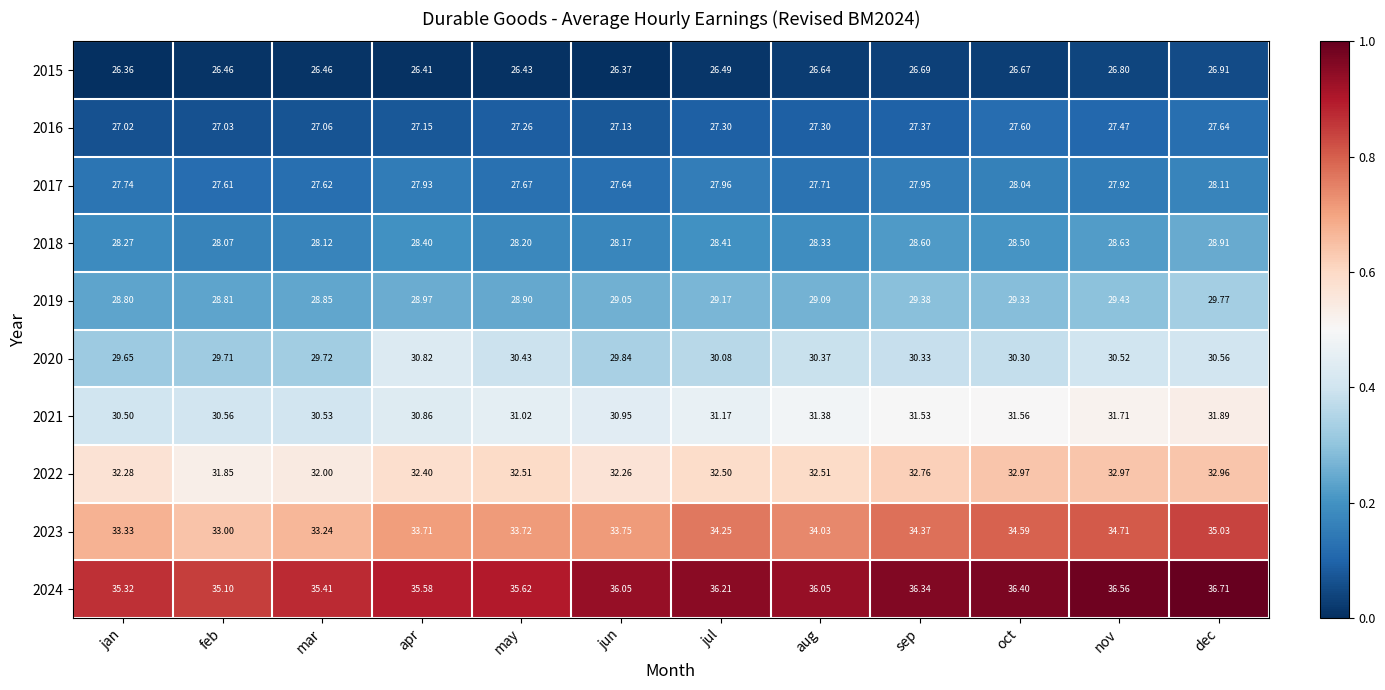

Where does the 2022 series first go above 32?

jan